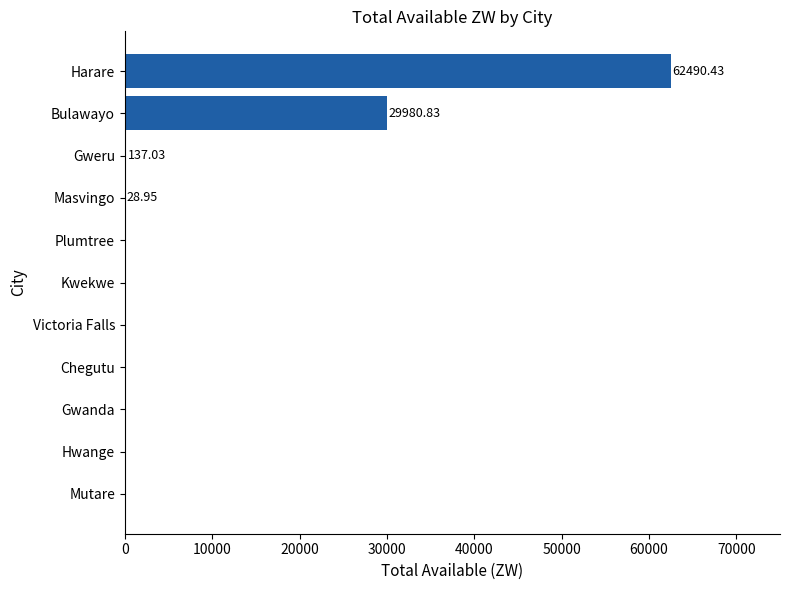

What is the average value?

8421.6